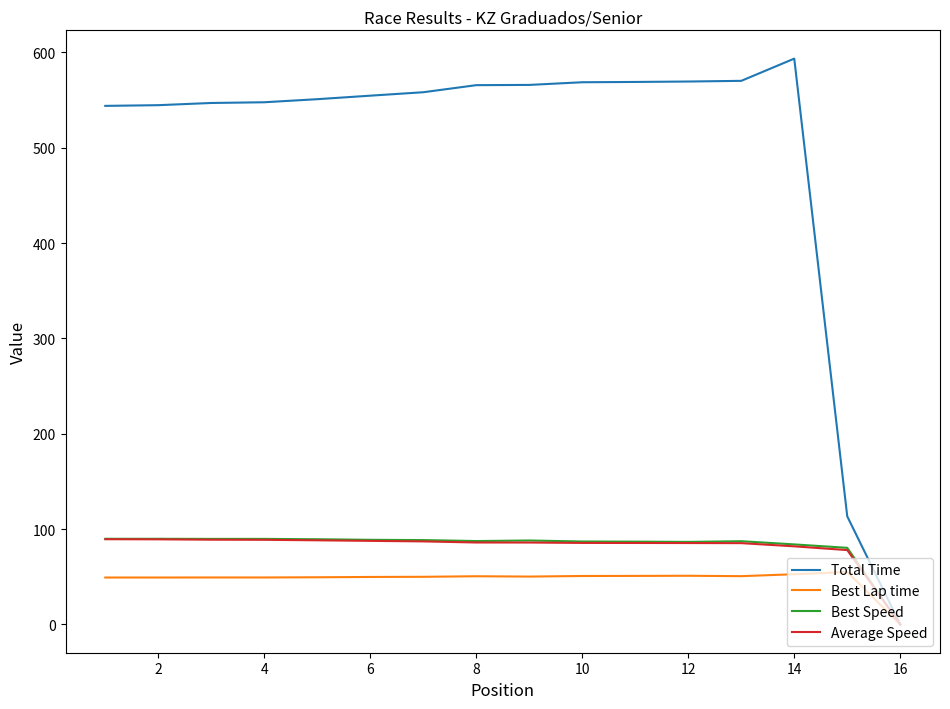

How many distinct data groups are displayed?

4